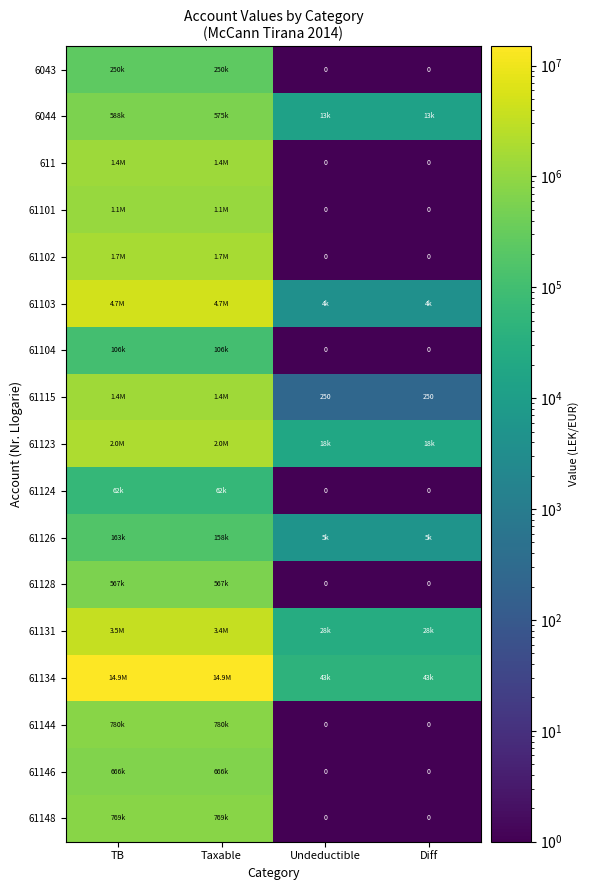

How many categories are shown in the chart?

4